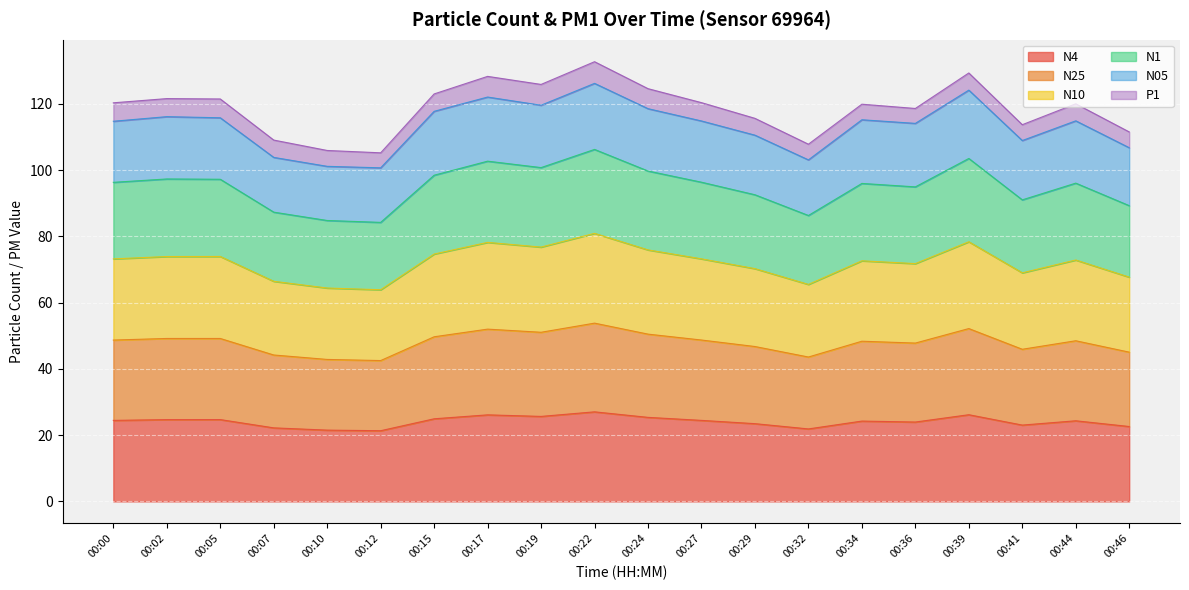

The N4 series shows 12.3 at 00:07. True or false?

False